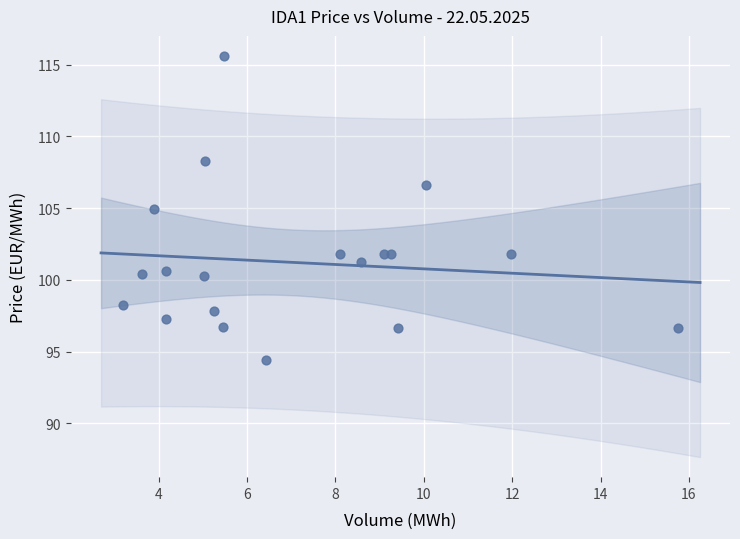

What is the range of X values (max minus min)?

12.6